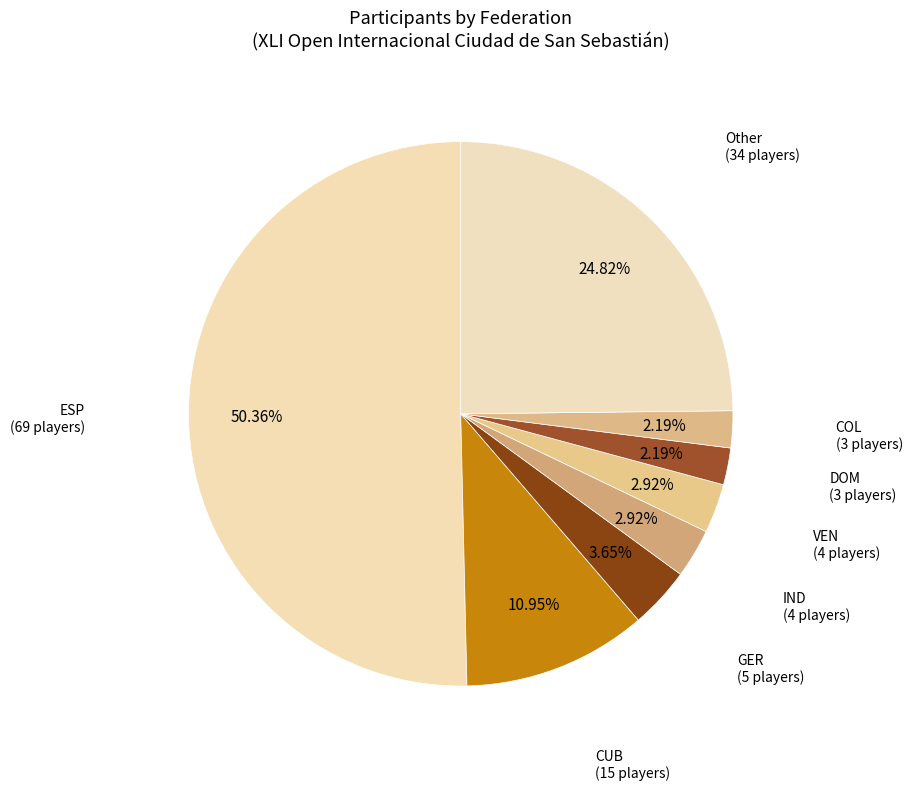

True or false: CUB accounts for 1% of the total.

False